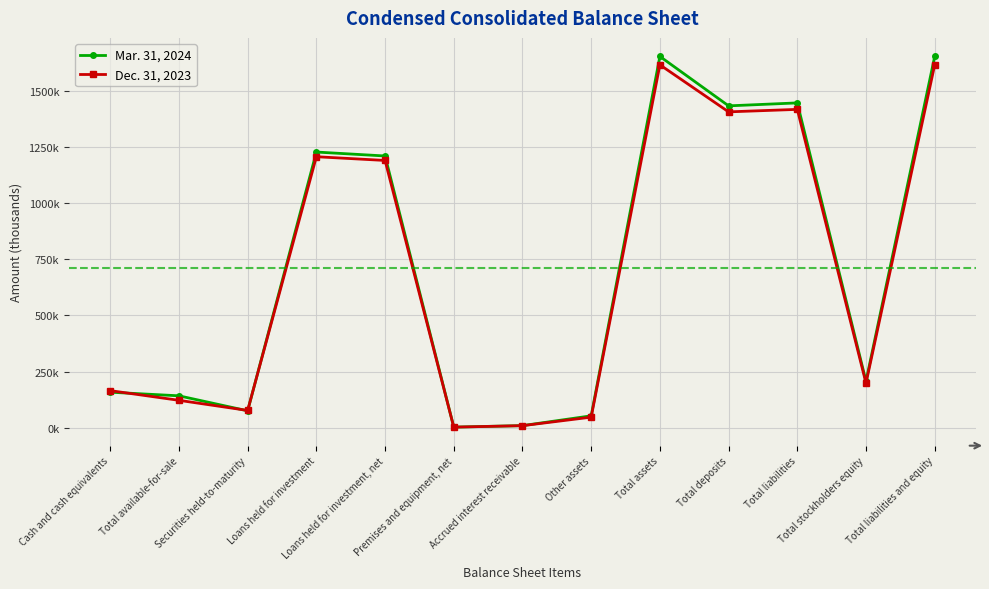

Rank the series at Total assets from lowest to highest value.

Dec. 31, 2023, Mar. 31, 2024